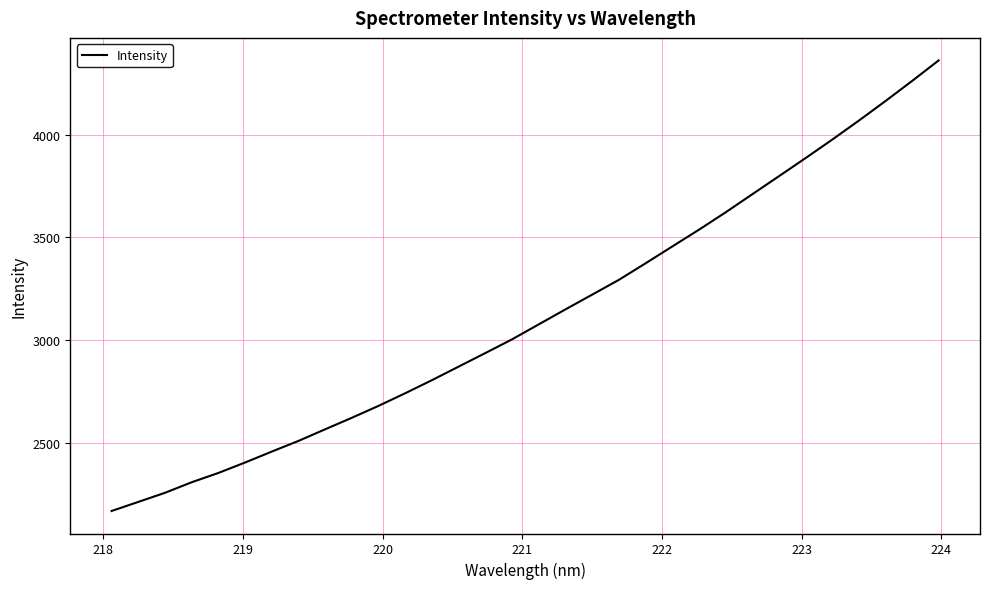

Reading left to right, transcribe all the data shown in this chart.

2166.1	2210.4	2254.9	2306.3	2351.7	2402.6	2455.9	2508.0	2564.7	2620.8	2678.9	2740.5	2804.2	2870.3	2936.3	3003.1	3076.1	3149.0	3220.9	3292.8	3373.4	3455.4	3537.1	3621.7	3710.0	3797.9	3886.3	3976.4	4069.2	4164.7	4262.7	4363.2